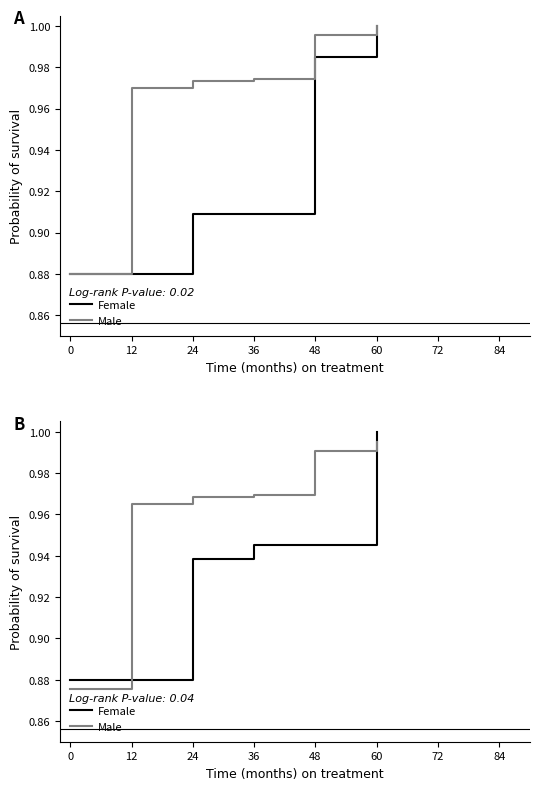

What is the value of the Male point at the 5th from the left?

1.0